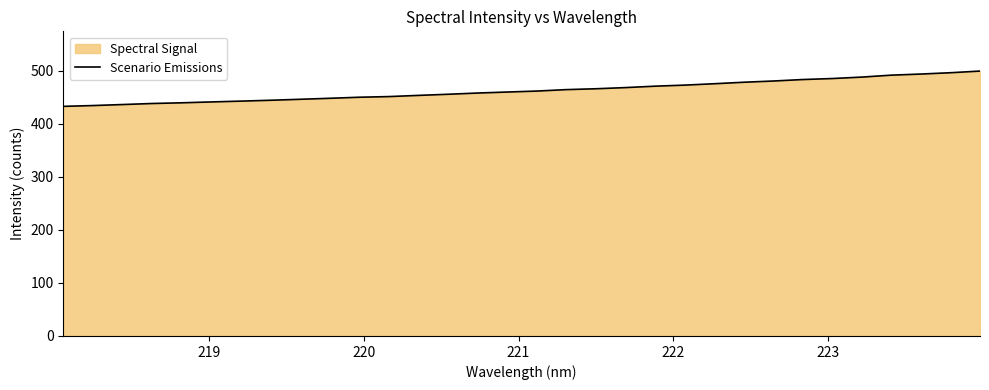

What is the difference between the maximum and minimum values?

66.6